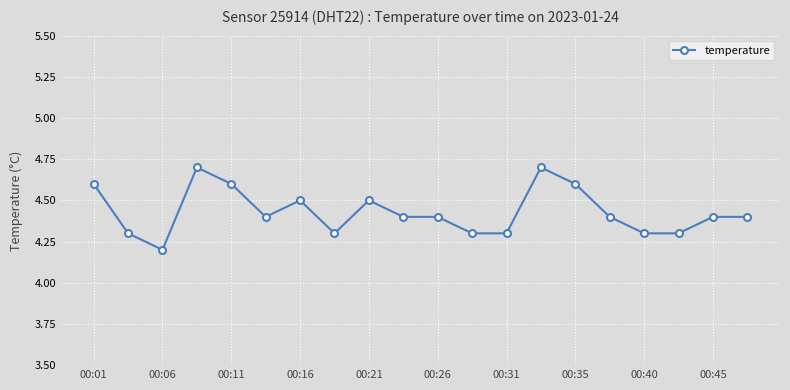

What is the sum of all values?

88.6